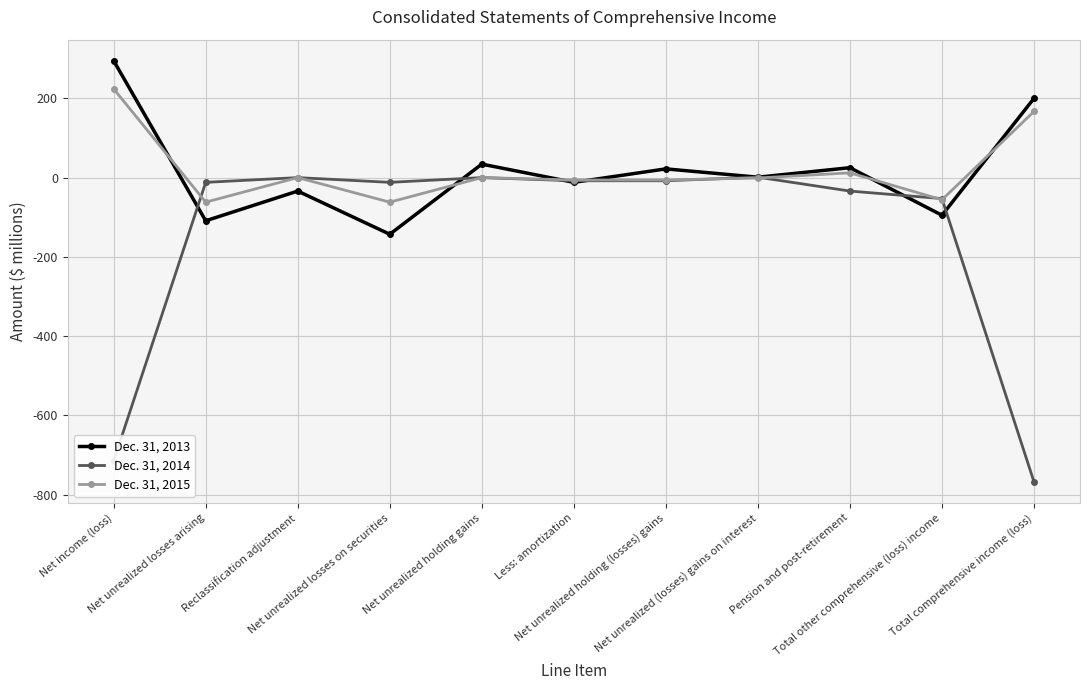

Is the value of Dec. 31, 2014 at Pension and post-retirement greater than the value of Dec. 31, 2015 at Net unrealized holding gains?

No